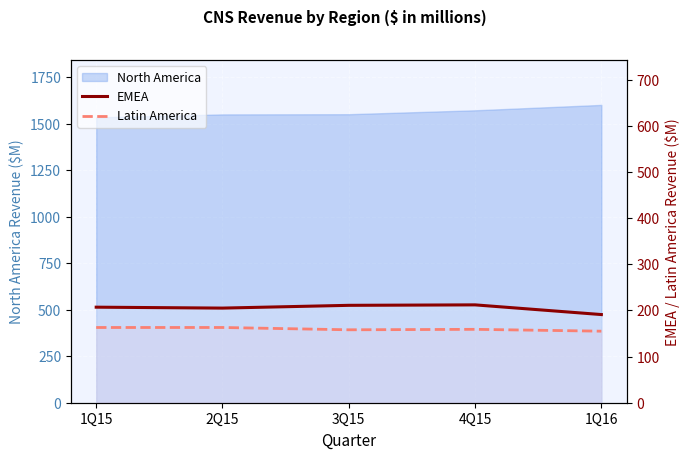

True or false: EMEA and Latin America intersect in this chart.

False